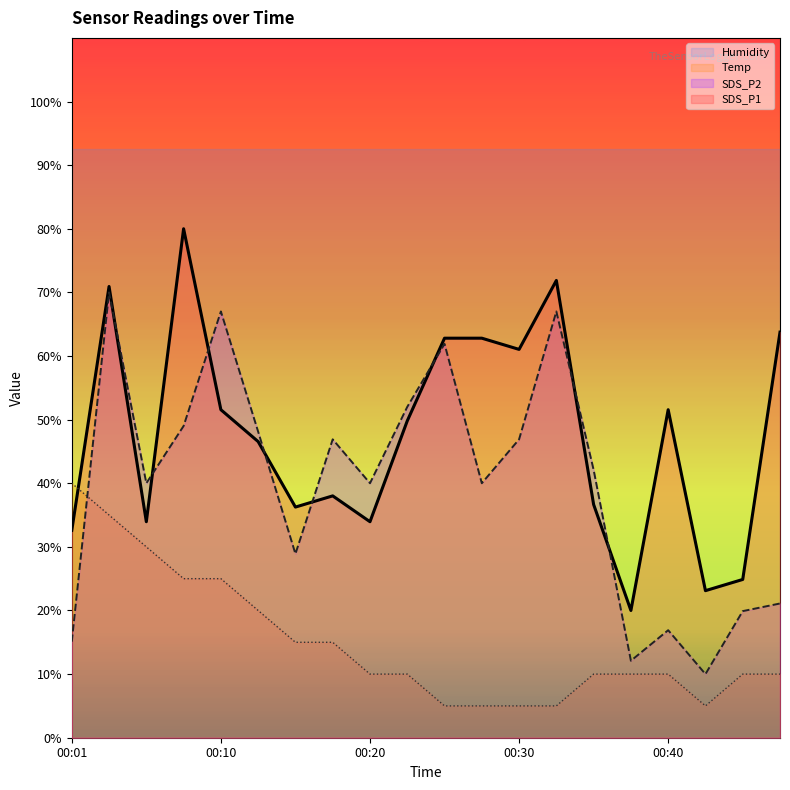

Read the SDS_P2 value at 00:23.

52.0